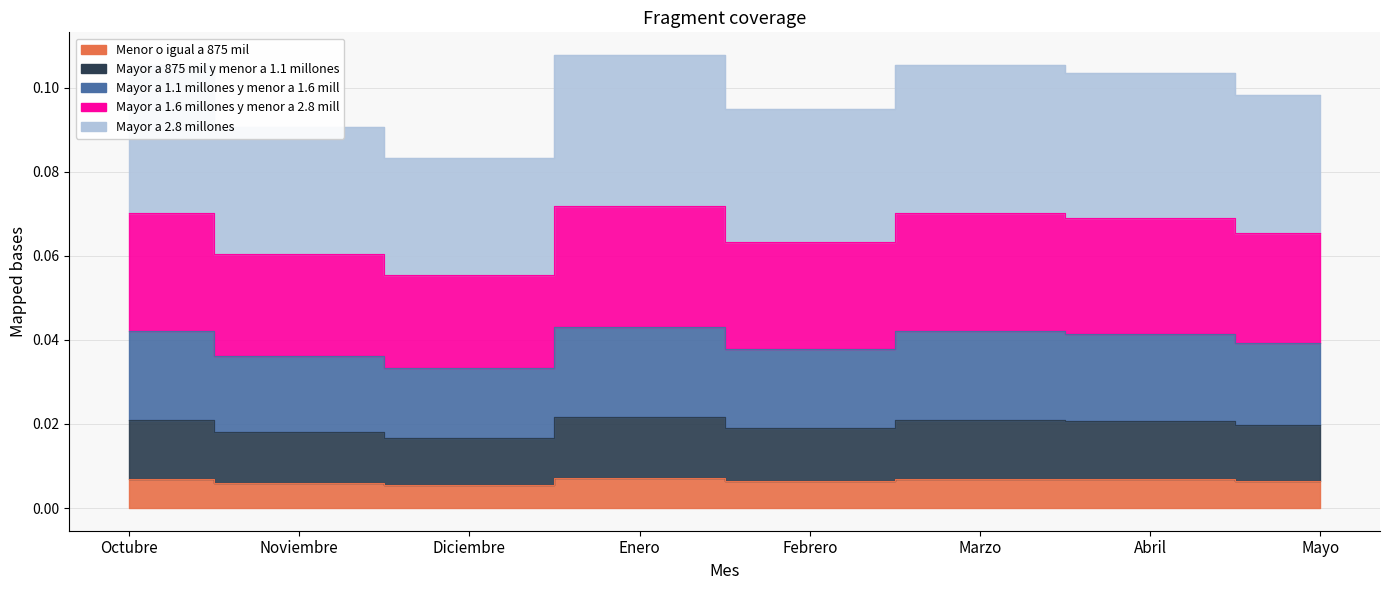

What is the difference between the highest and lowest values at Febrero?

0.1